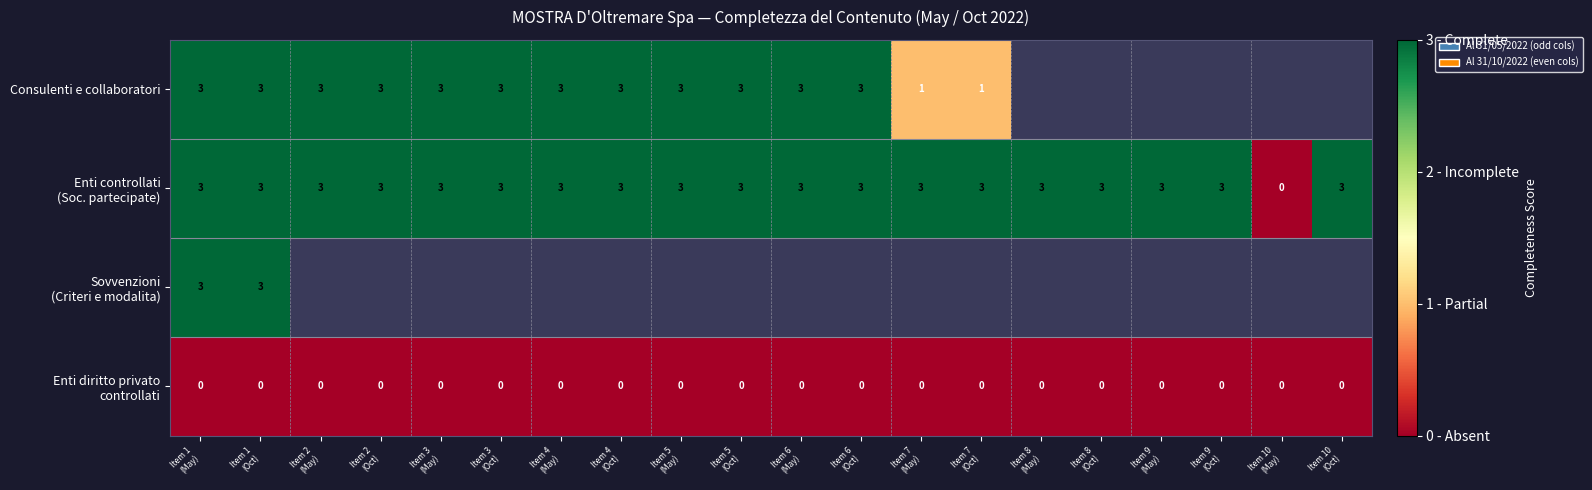

Is the value of Enti diritto privato controllati at Item 4 (May) greater than the value of Enti controllati (Soc. partecipate) at Item 2 (May)?

No